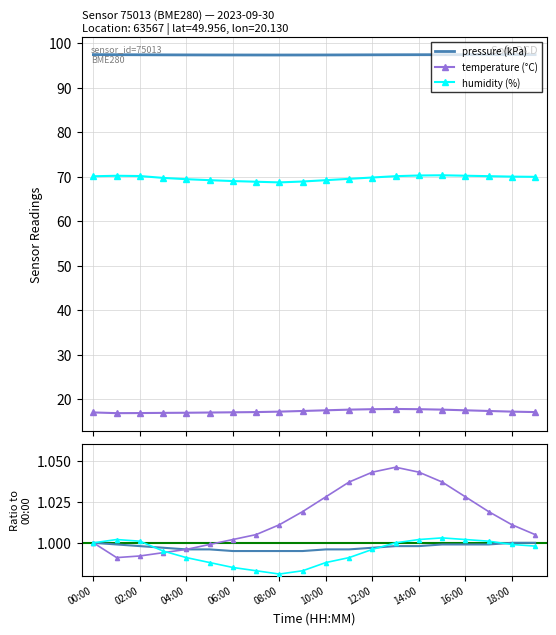

What is the minimum value for humidity (%)?

68.7